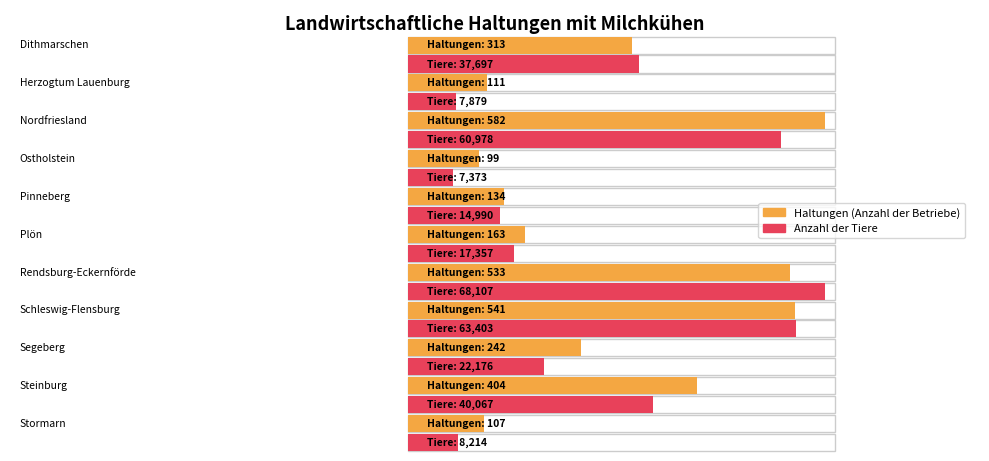

What are all the series names shown in the legend?

Haltungen, Anzahl der Tiere